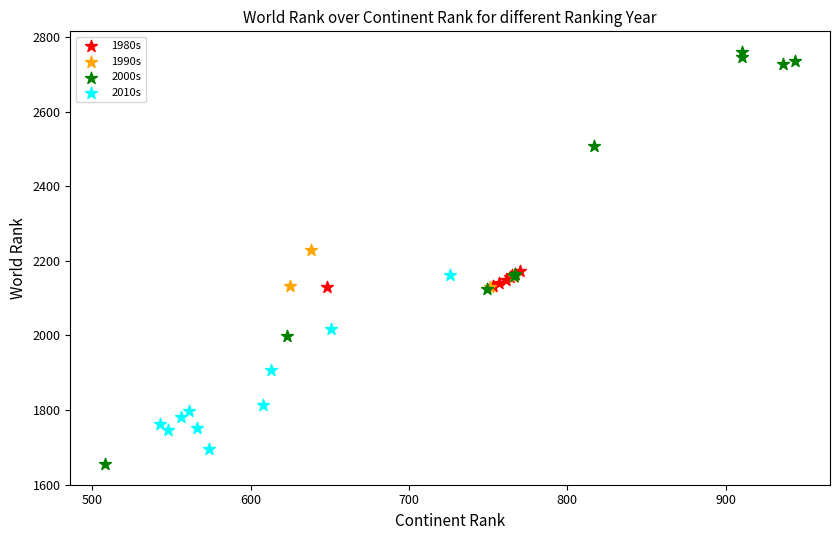

Which series contains the highest Y value?

2000s